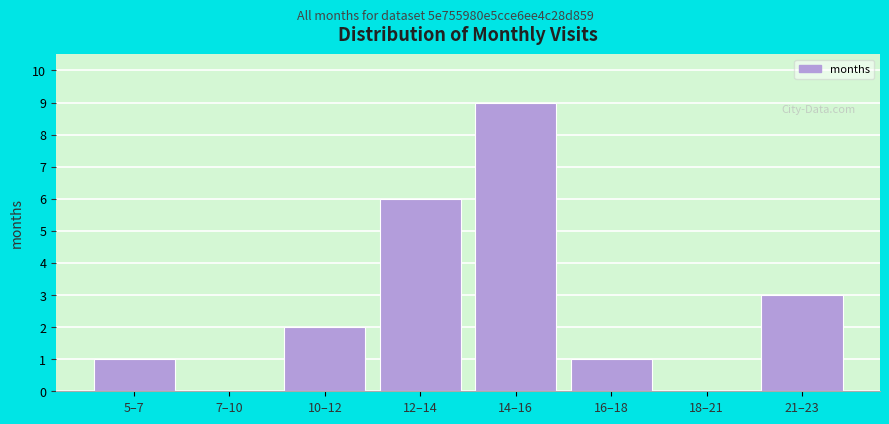

Reading left to right, extract all data points from this chart.

5–7=1	7–10=0	10–12=2	12–14=6	14–16=9	16–18=1	18–21=0	21–23=3